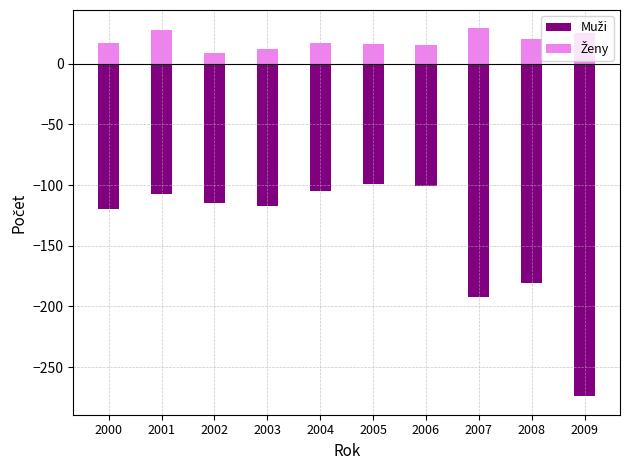

The Muži series shows -149 at 2005. True or false?

False